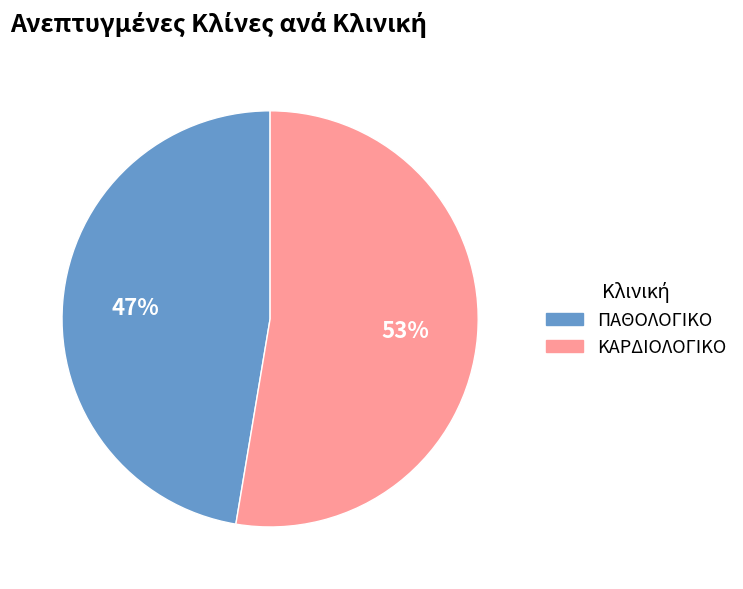

The ΚΑΡΔΙΟΛΟΓΙΚΟ slice represents 53% of the pie. True or false?

True